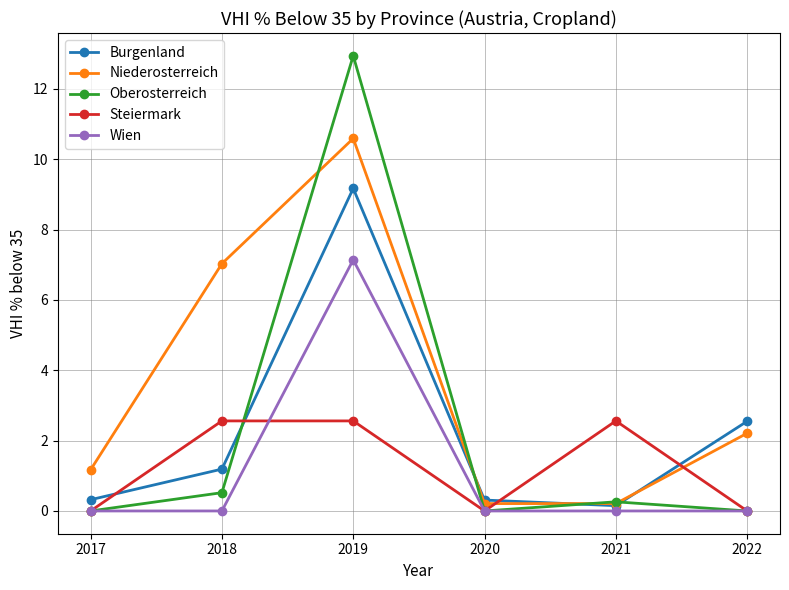

Where is Niederosterreich nearest to the value 5?

2018